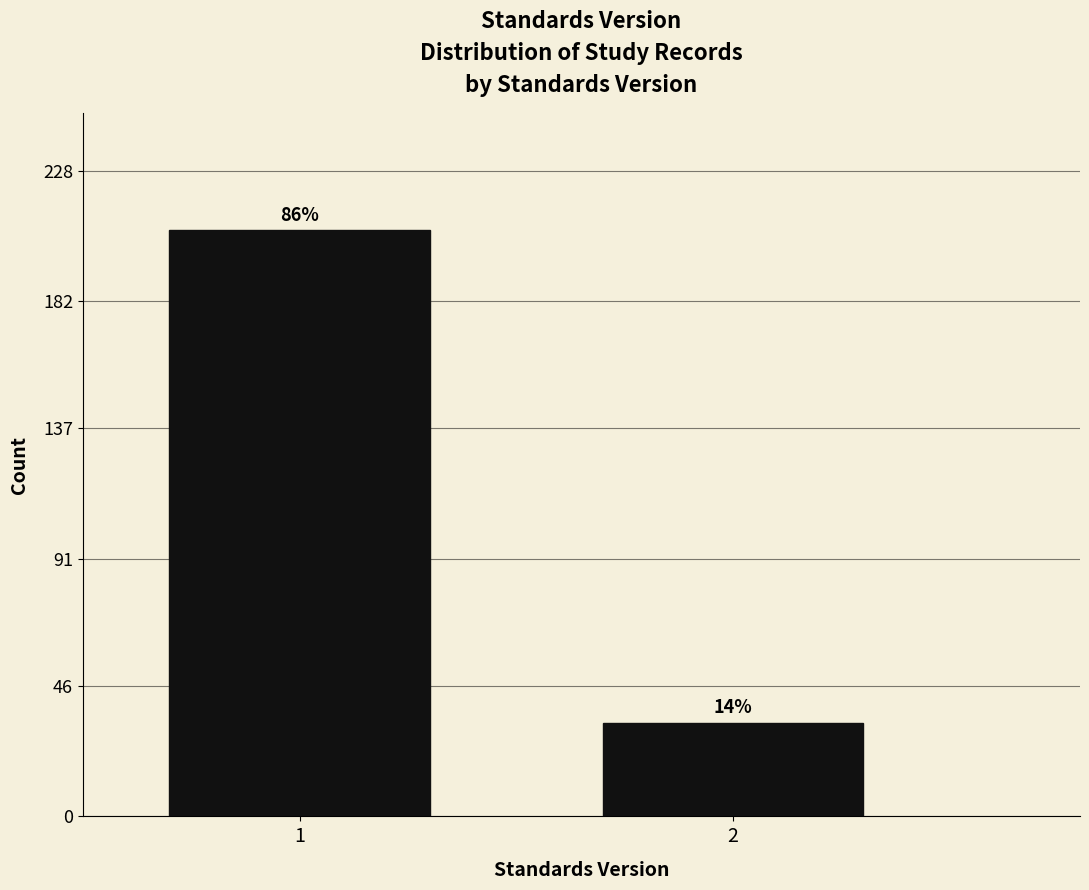

How many bars are there in total?

2